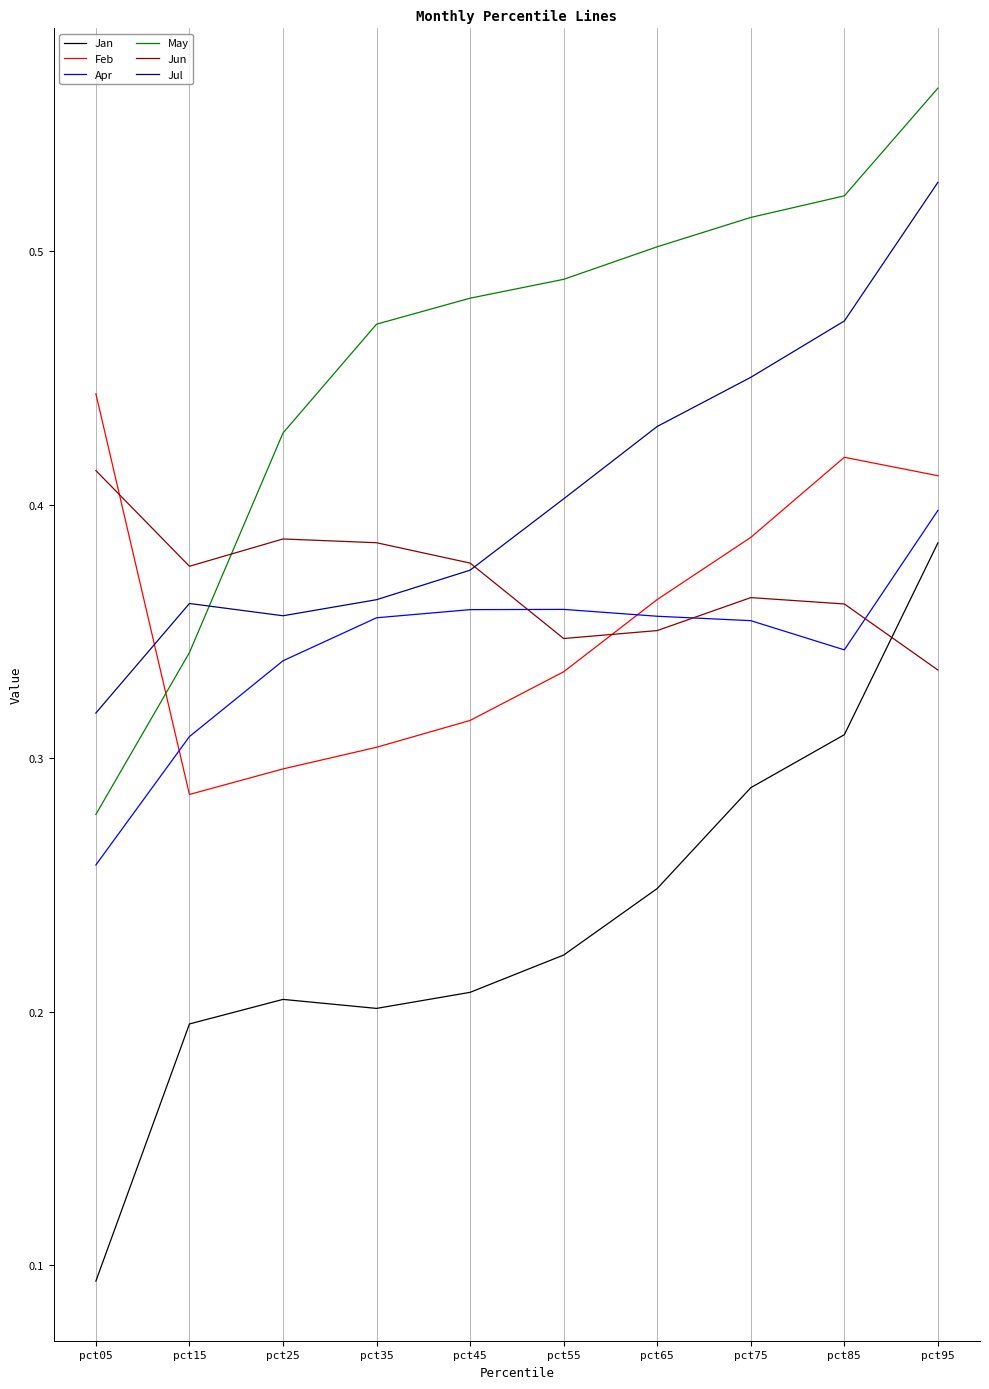

Rank the series at pct35 from highest to lowest value.

May, Jun, Jul, Apr, Feb, Jan